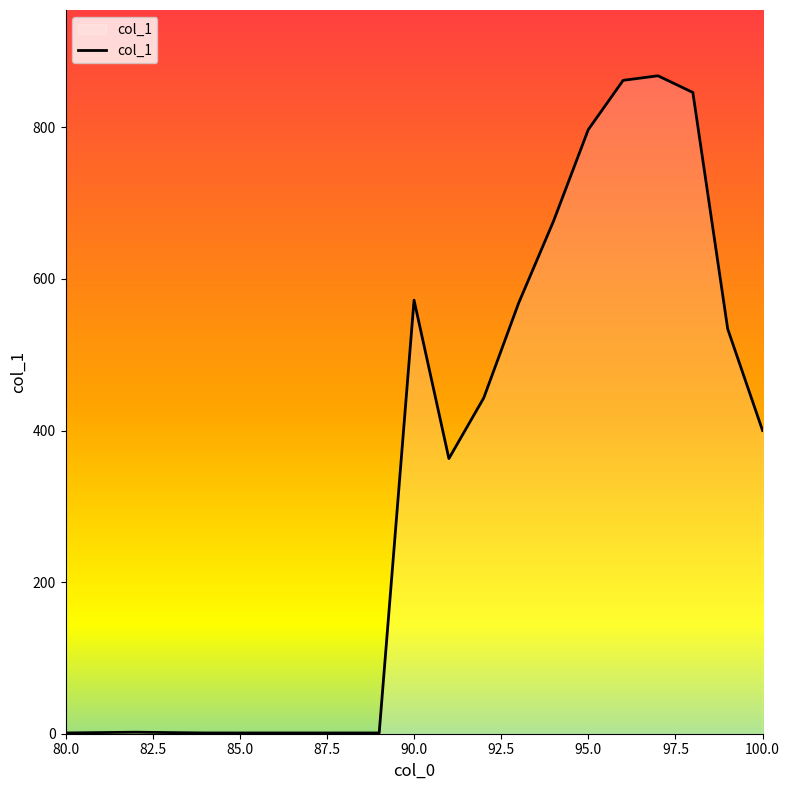

What is the difference between the maximum and minimum values?

867